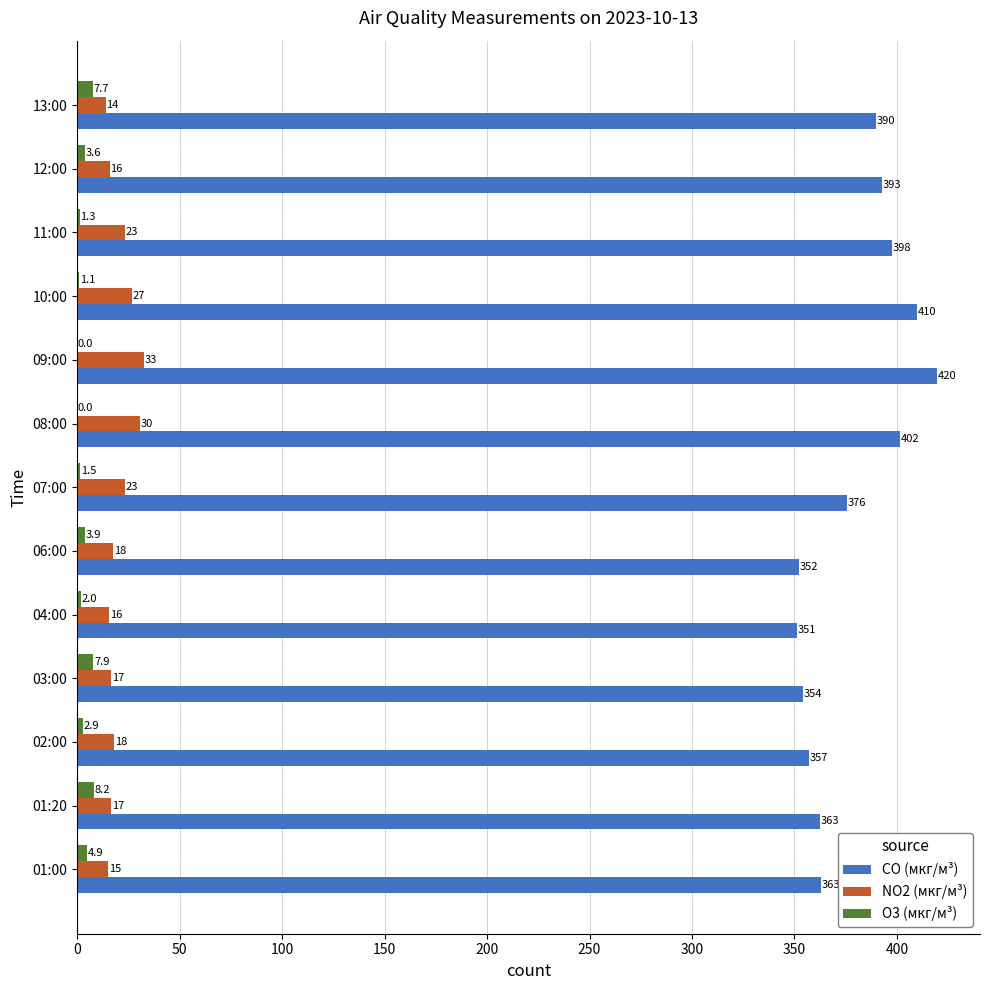

Which series has the largest total across all categories?

CO (мкг/м³)